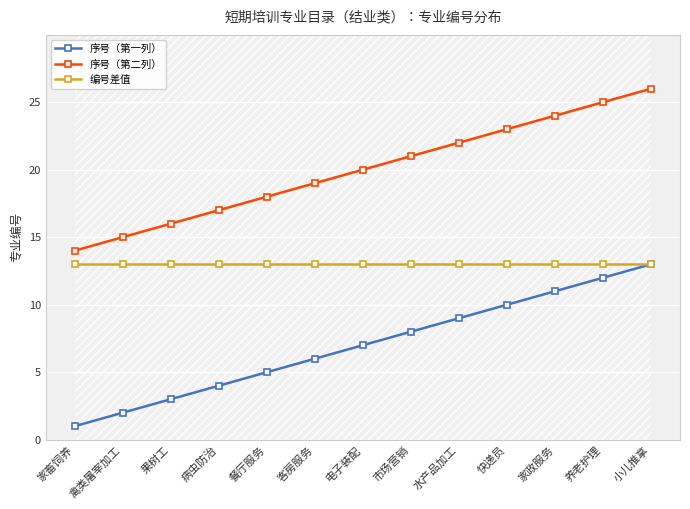

Which series has the widest spread of values?

序号（第一列）